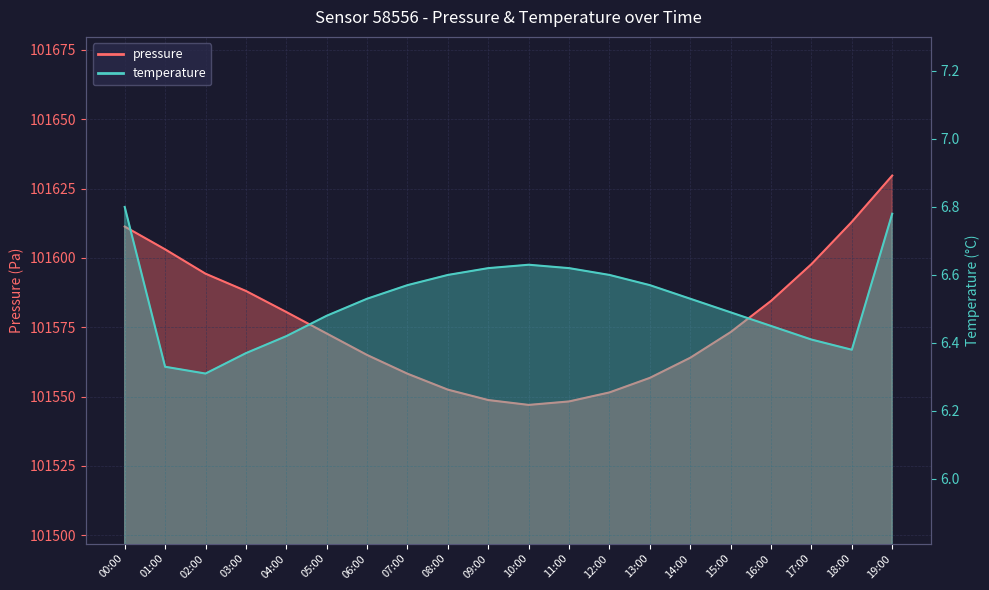

What is the sum of the pressure values at 19:00 and 18:00?

203242.7